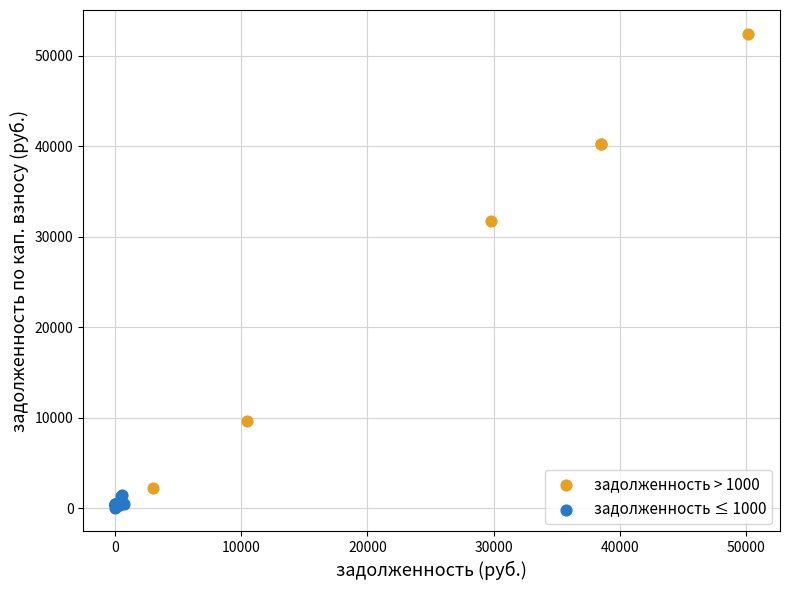

Which series contains the highest Y value?

задолженность > 1000